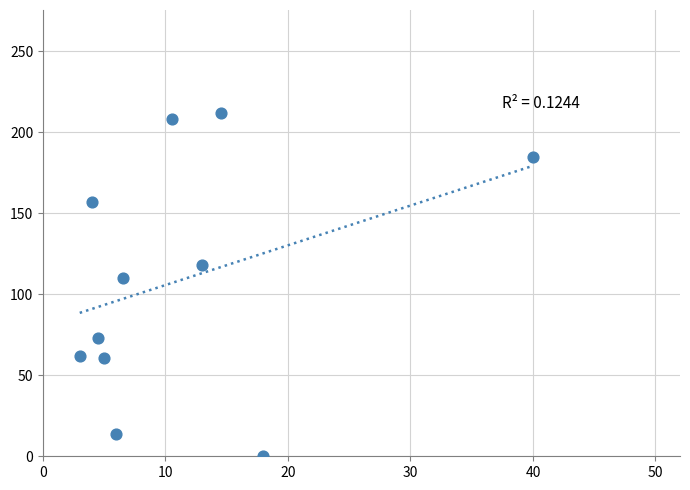

What Y value in the scatter plot is closest to 106?

110